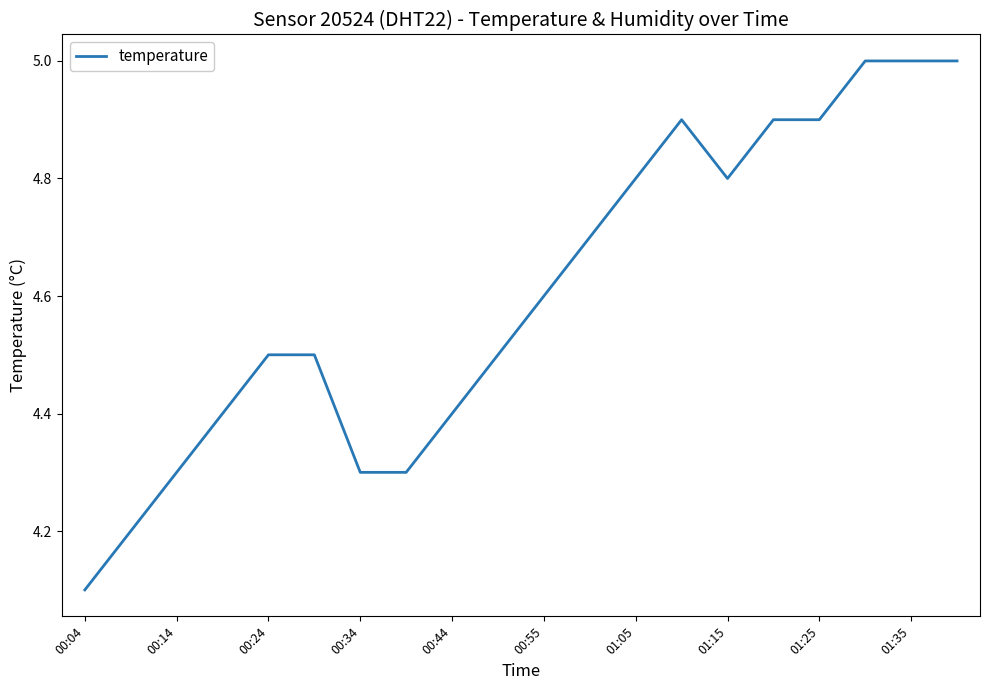

What is the difference between the maximum and minimum values?

0.9